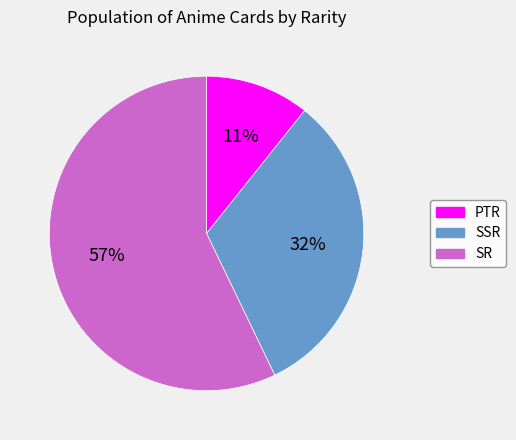

The PTR slice represents 11% of the pie. True or false?

True